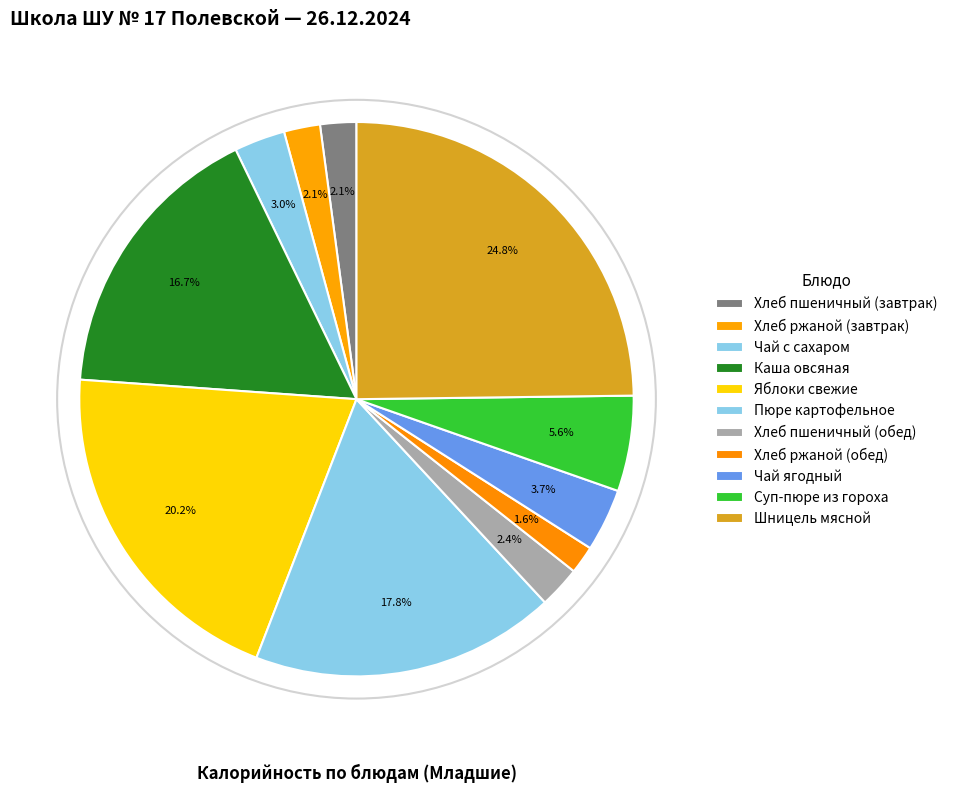

What percentage is the Хлеб ржаной (завтрак) slice, to the nearest percent?

2%